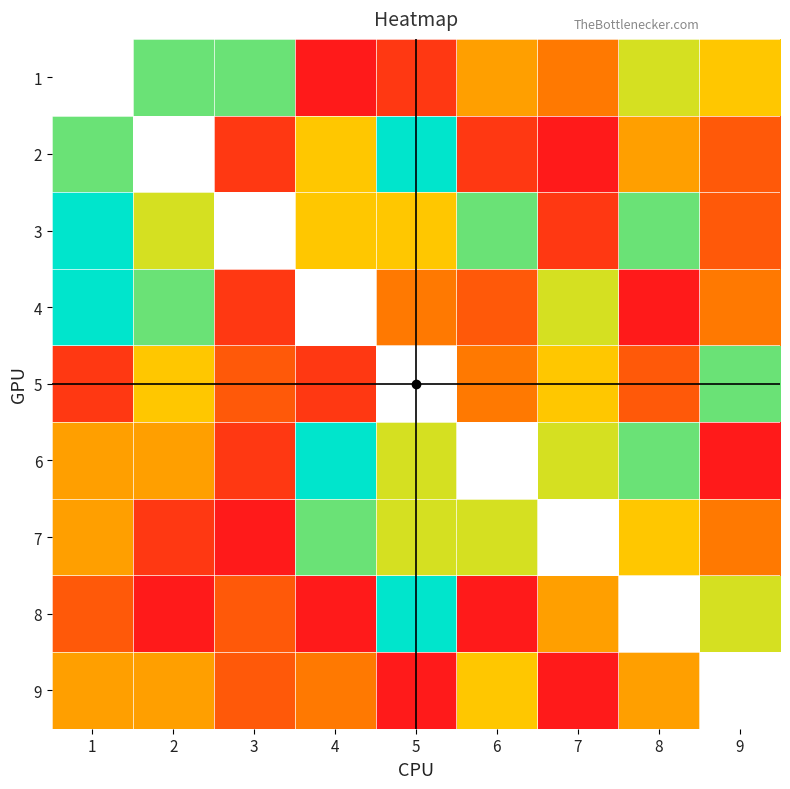

What is the difference between the 3 values at 6 and 9?

5.0